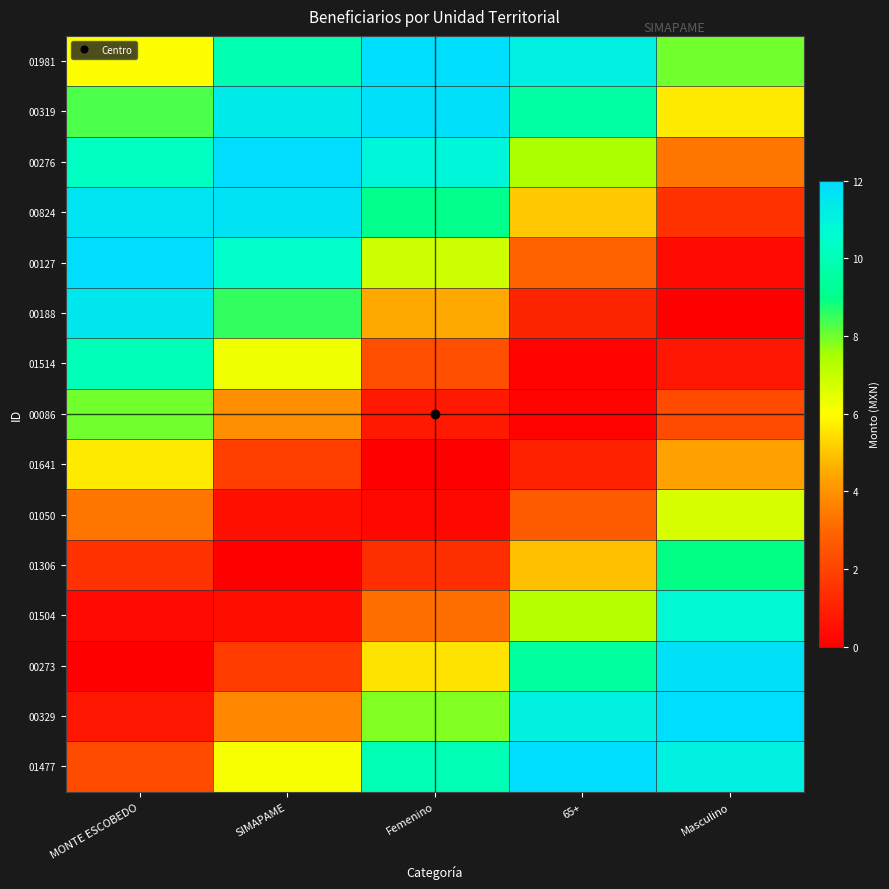

Rank the series at Masculino from highest to lowest value.

00329, 00273, 01477, 01504, 01306, 01981, 01050, 00319, 01641, 00276, 00086, 00824, 01514, 00127, 00188